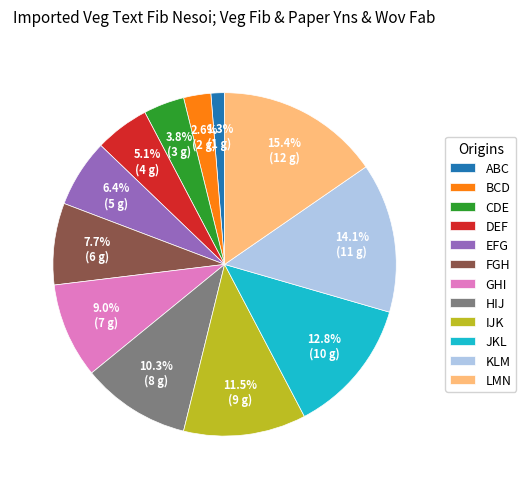

What is the smallest slice in the pie chart?

ABC